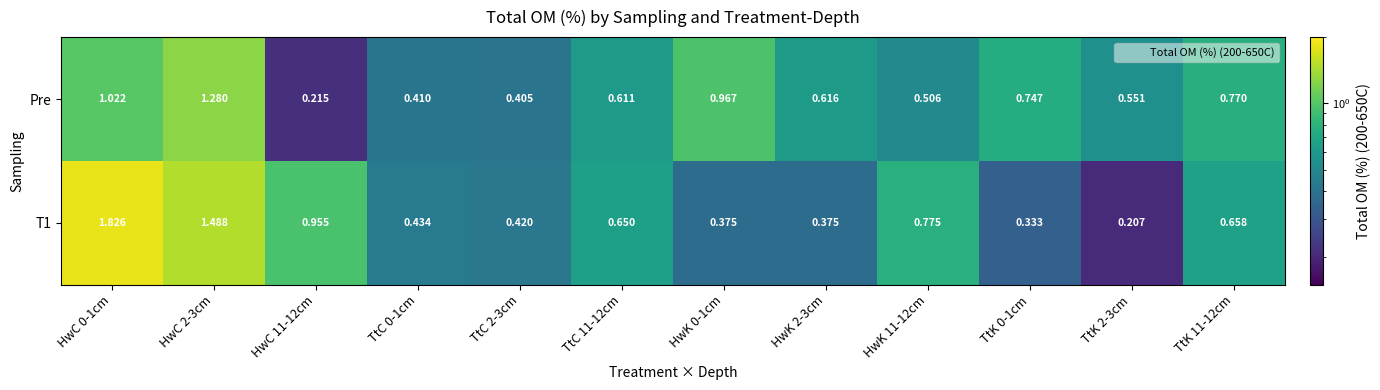

At which label is Pre closest to 0?

HwC 11-12cm